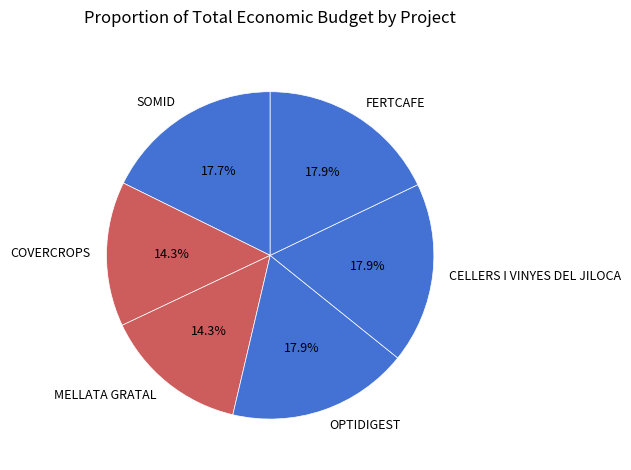

Between CELLERS I VINYES DEL JILOCA and MELLATA GRATAL, which is larger?

CELLERS I VINYES DEL JILOCA